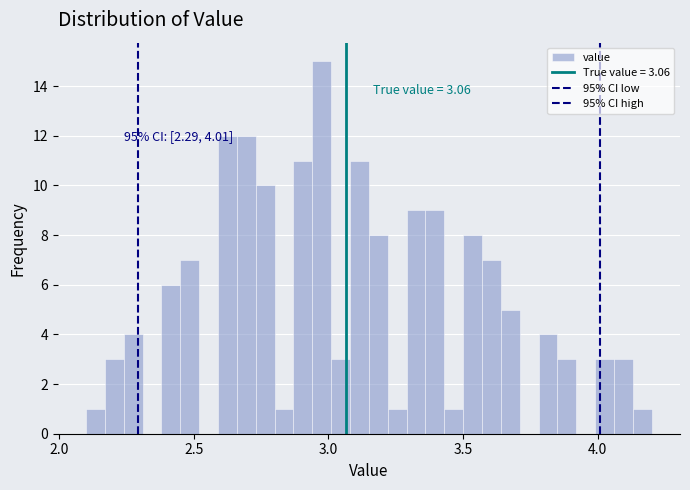

Around what value on the x-axis is the tallest bar? Give the approximate position of its centre, as read against the axis.

3.00